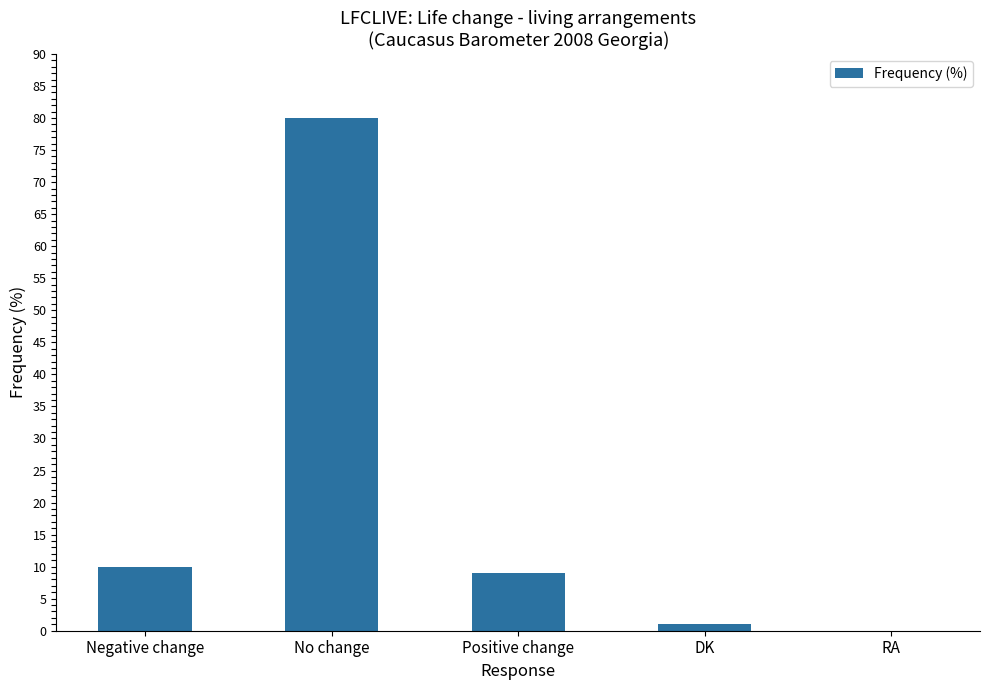

The chart shows a value of -35 at RA. True or false?

False